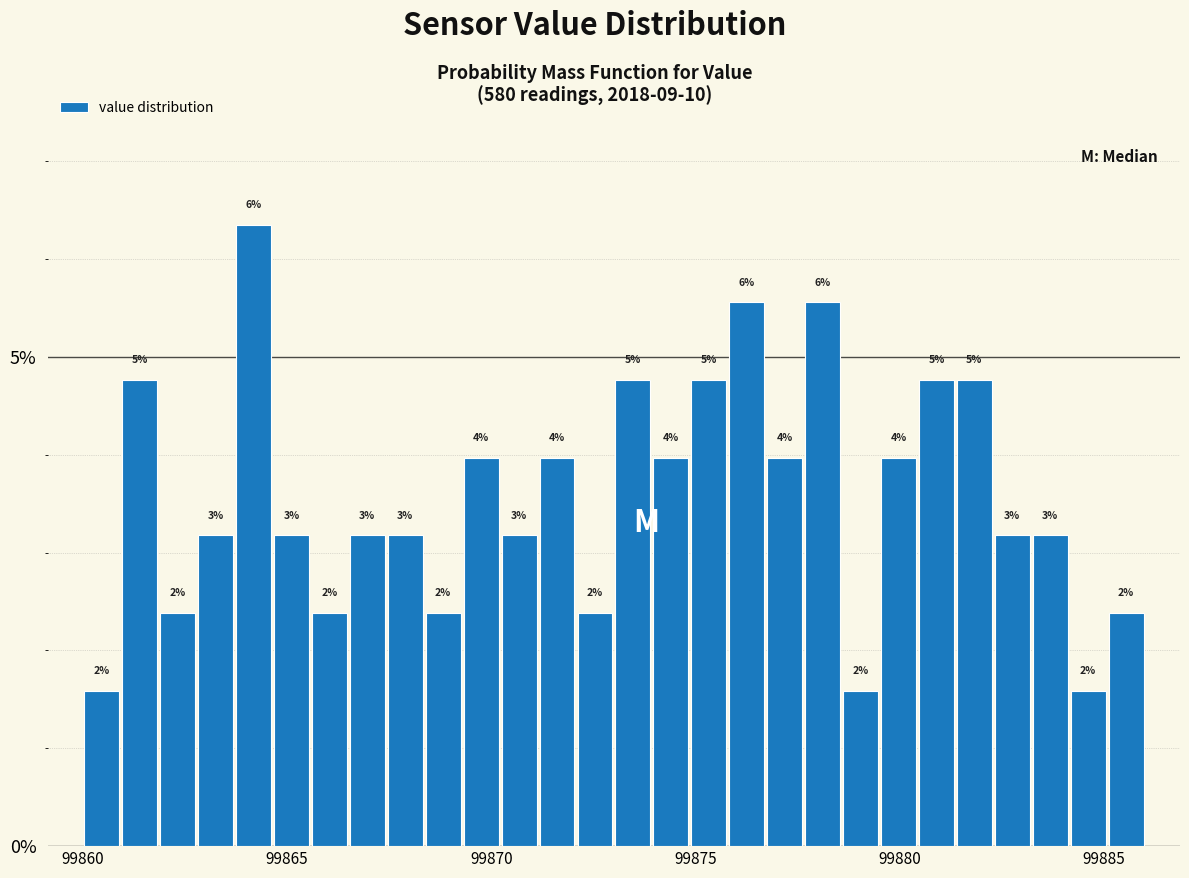

Around what value on the x-axis is the tallest bar? Give the approximate position of its centre, as read against the axis.

99864.0